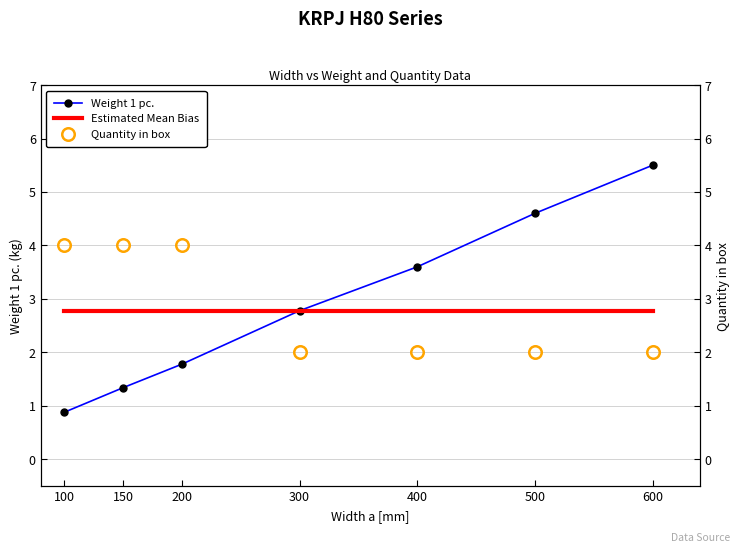

Reading left to right, transcribe all the data shown in this chart.

Weight 1 pc.: 0.9	1.3	1.8	2.8	3.6	4.6	5.5
Estimated Mean Bias: 2.8	2.8	2.8	2.8	2.8	2.8	2.8
Quantity in box: 4.0	4.0	4.0	2.0	2.0	2.0	2.0